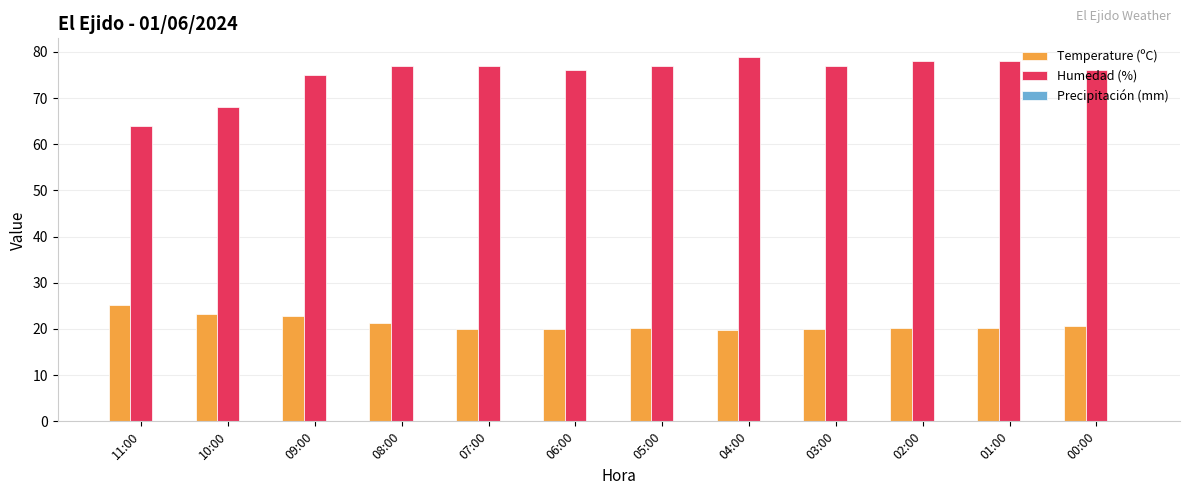

At how many categories does at least one series exceed 54?

12